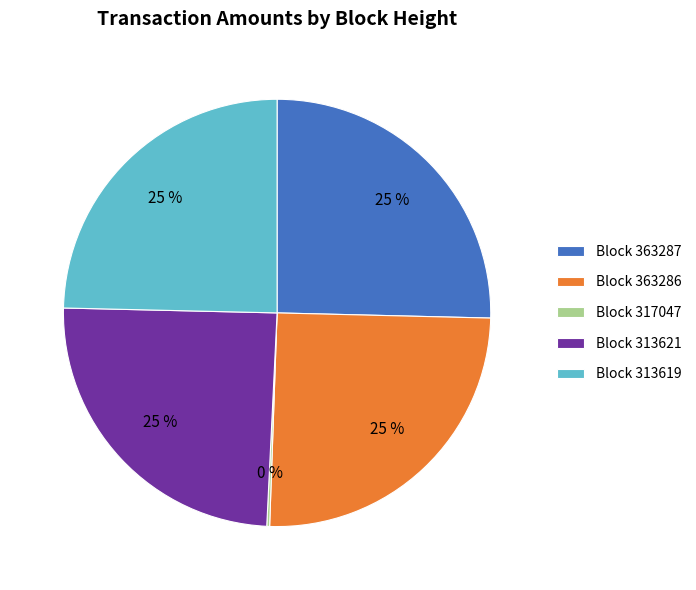

Is Block 313619 the majority of the pie?

No